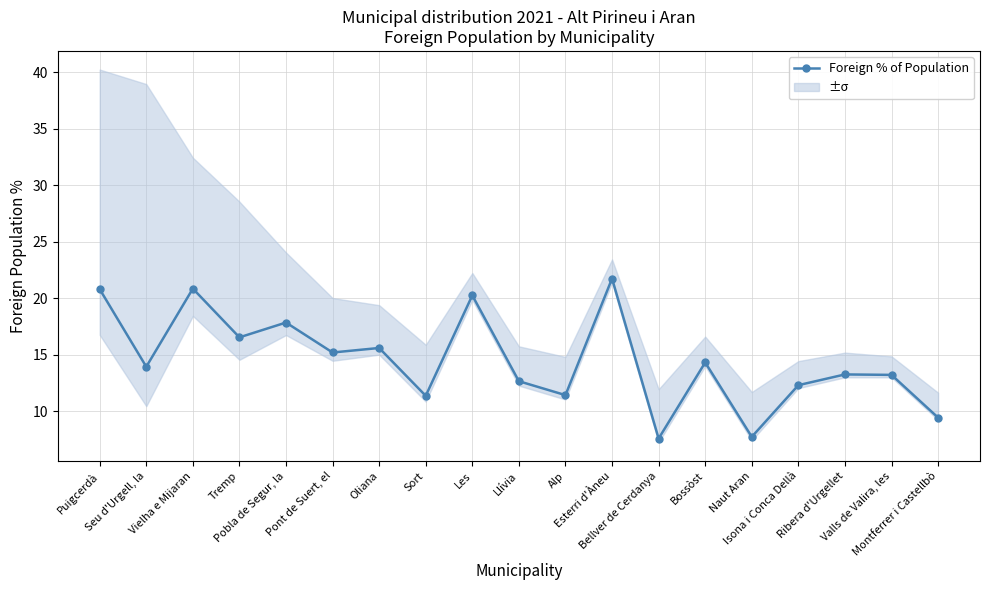

What is the sum of the values at Puigcerdà and Oliana?

36.4